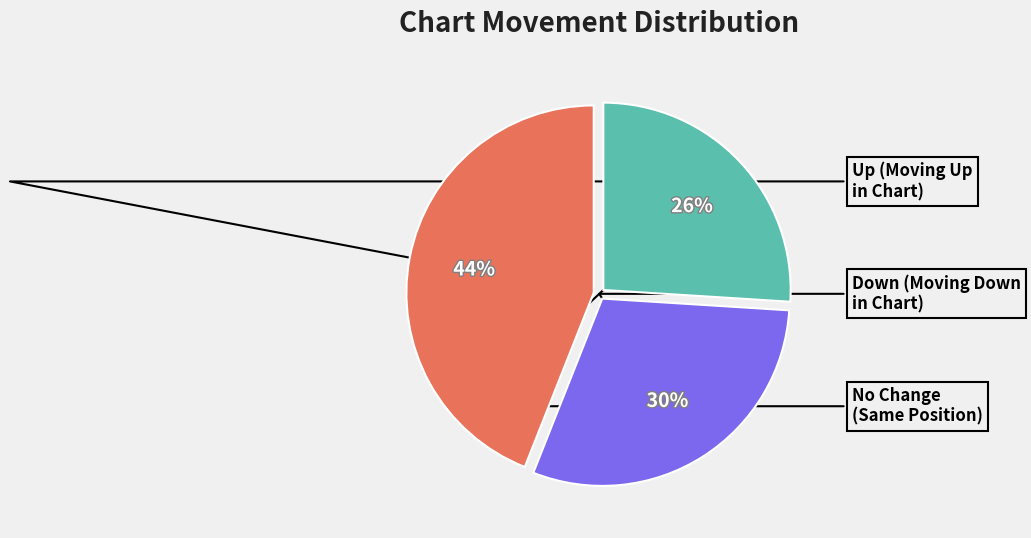

To the nearest percent, what is the difference between the largest and smallest slice percentages?

18%